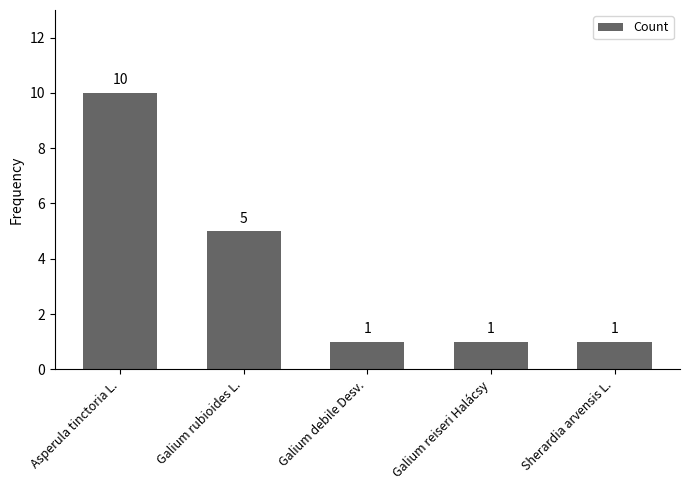

Reading right to left, what are all the values shown in this chart?

1	1	1	5	10